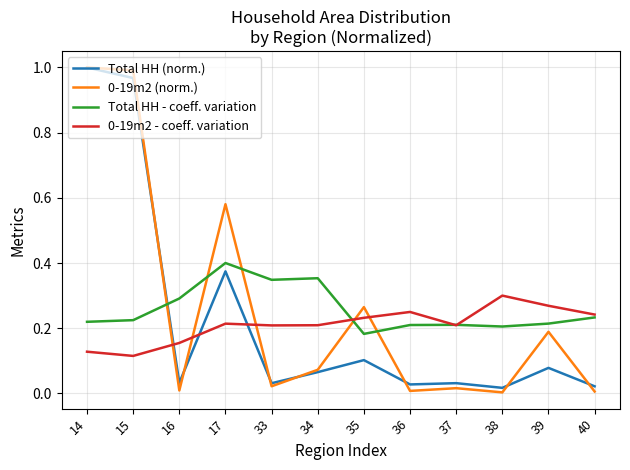

Where is the first local minimum for Total HH (norm.)?

16